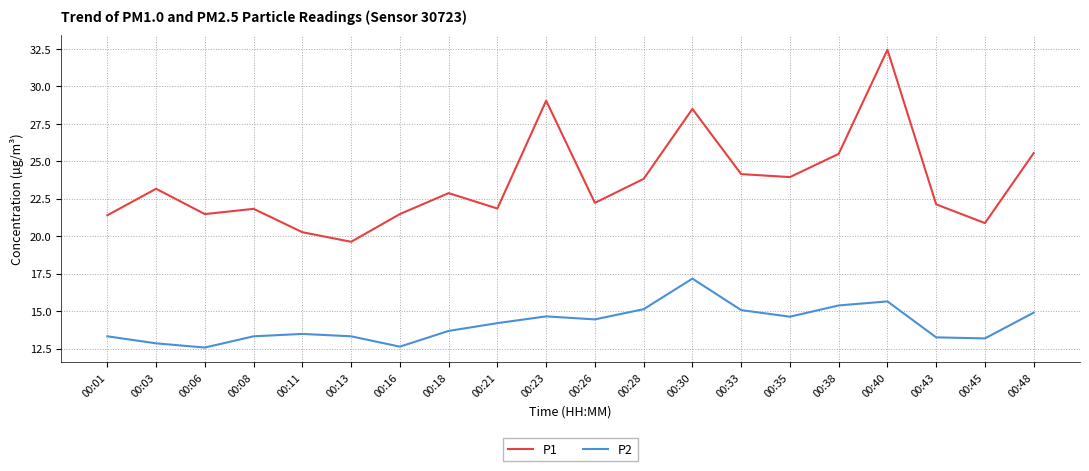

Read the P2 value at 00:23.

14.7